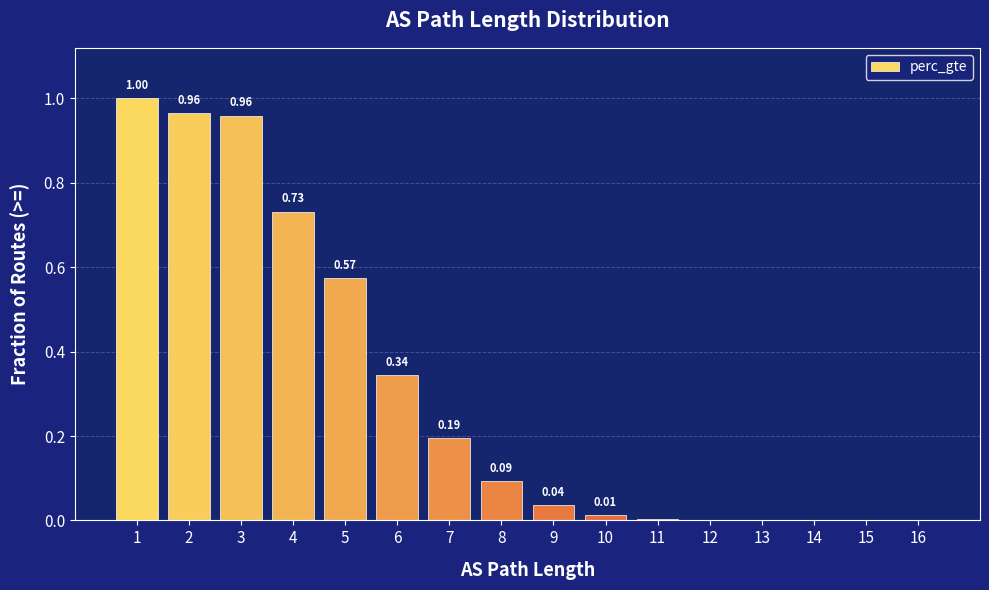

What is the sum of all values?

4.9